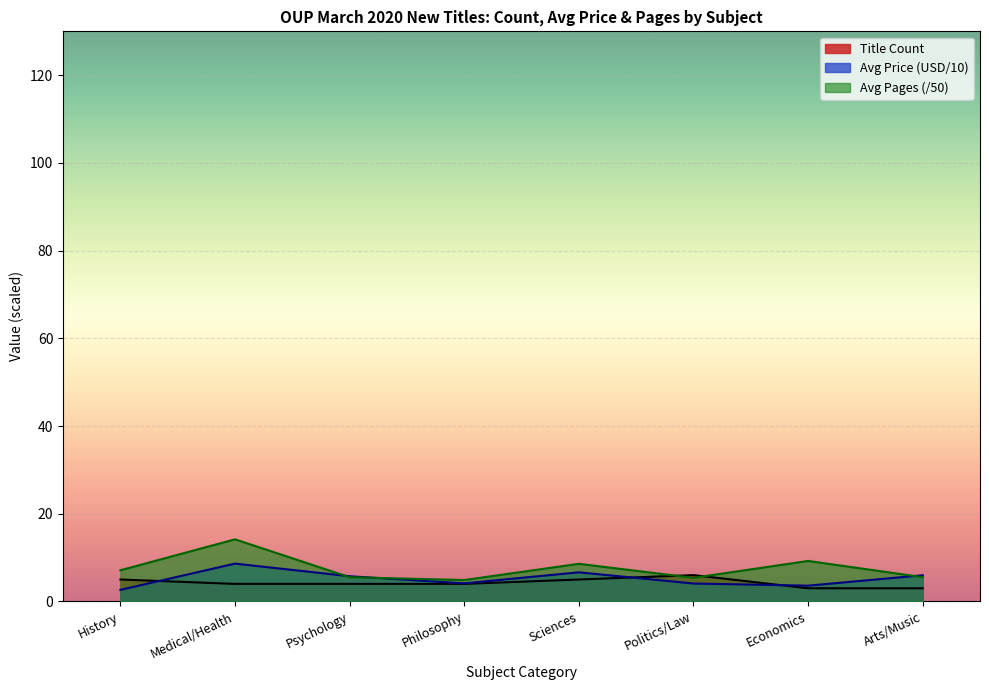

What is the total value across all series at Psychology?

15.3